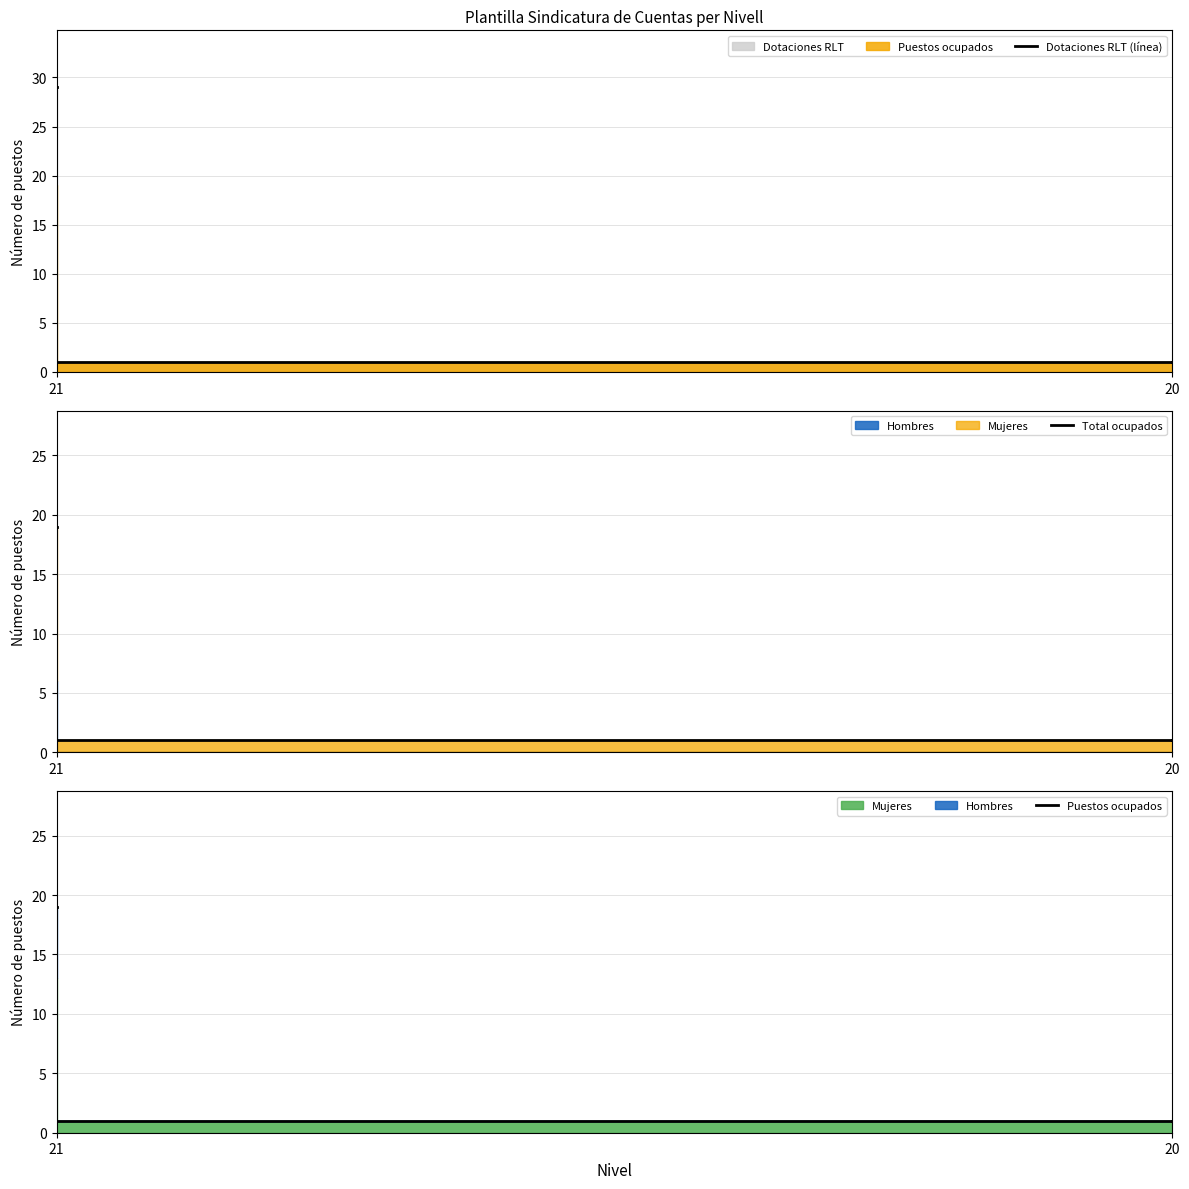

Is it true that Dotaciones RLT (línea) equals 40 at 22?

False